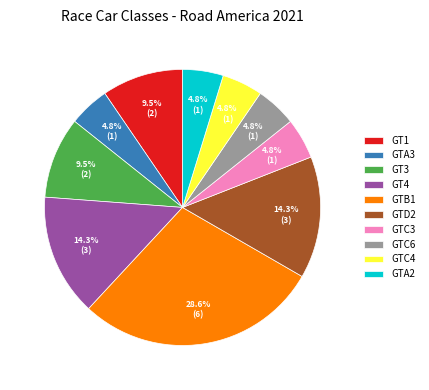

Which category has the biggest portion of the pie?

GTB1